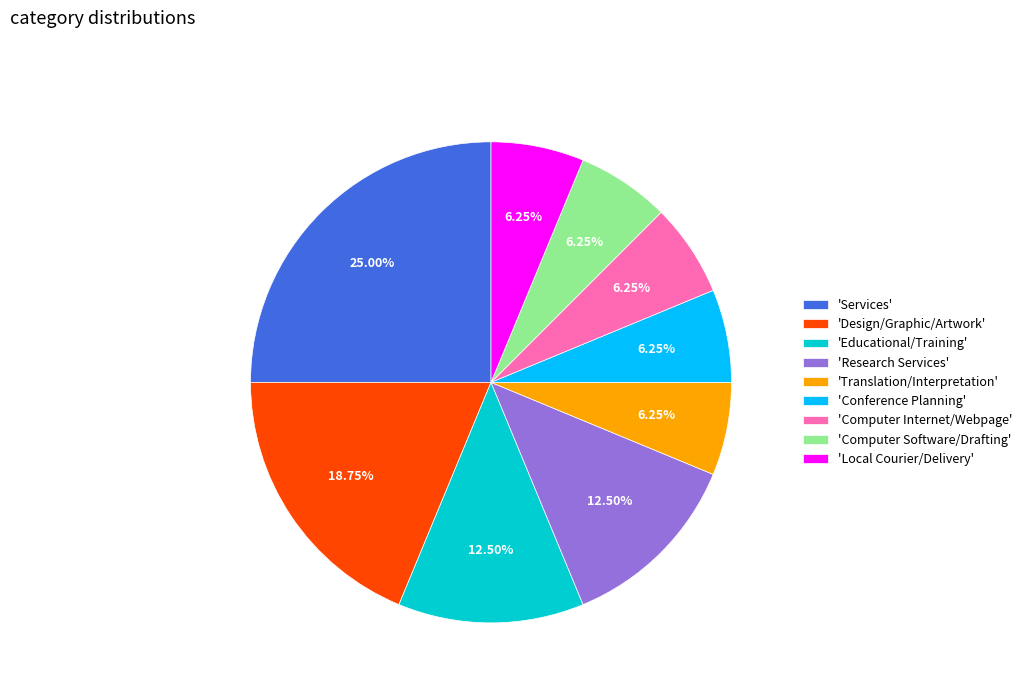

To the nearest percent, what is the difference between the largest and smallest slice percentages?

19%